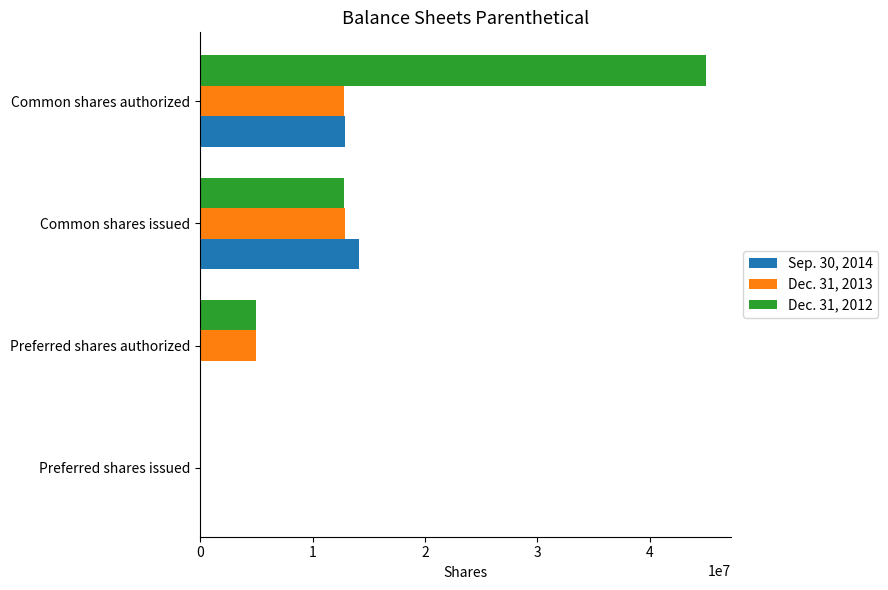

What is the greatest value displayed?

45000000